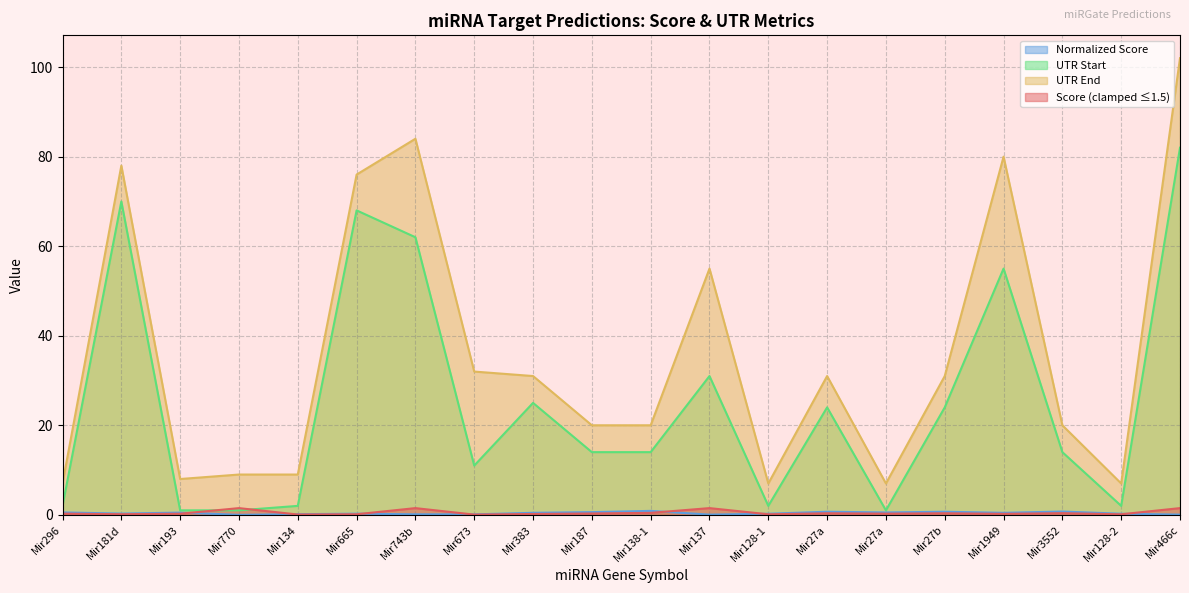

True or false: Score and UTR End intersect in this chart.

False